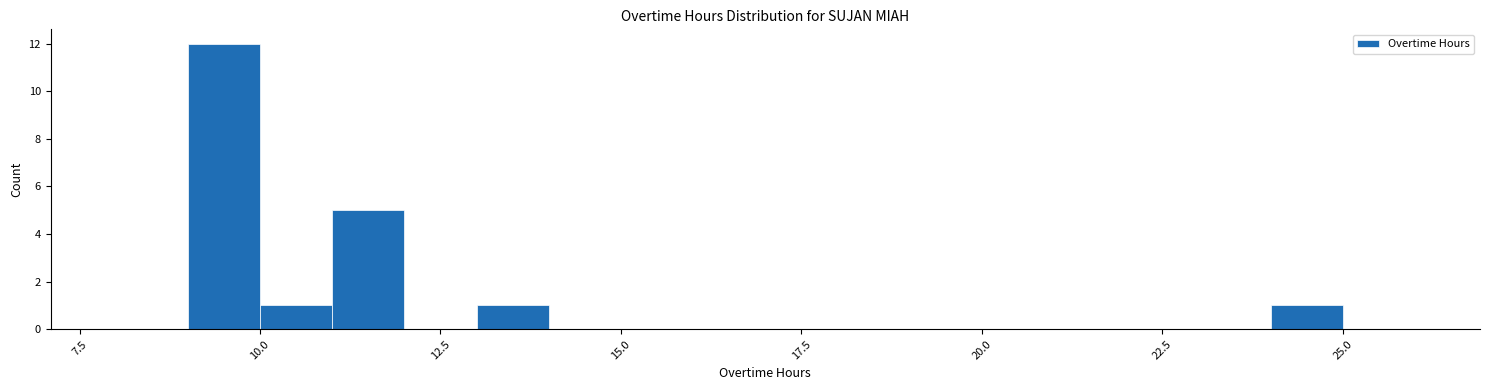

Around what value on the x-axis is the tallest bar? Give the approximate position of its centre, as read against the axis.

9.5